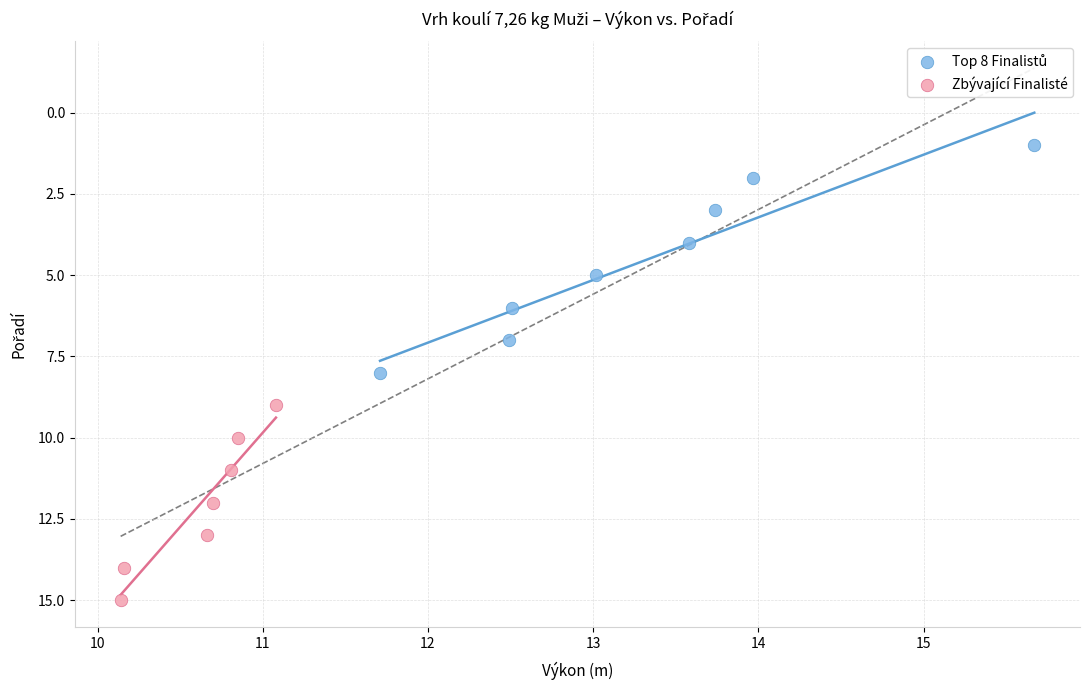

Which series reaches the maximum Y coordinate?

Zbývající Finalisté